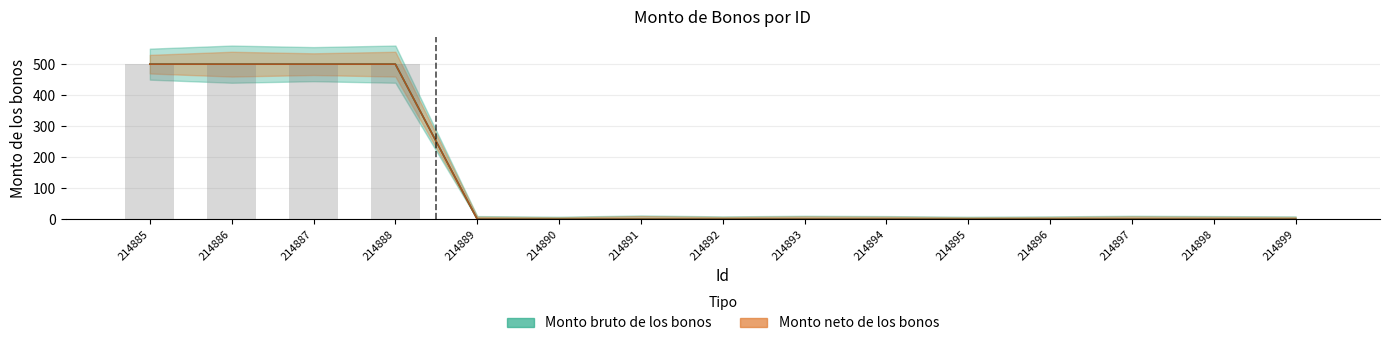

How many data points does each series have?

15